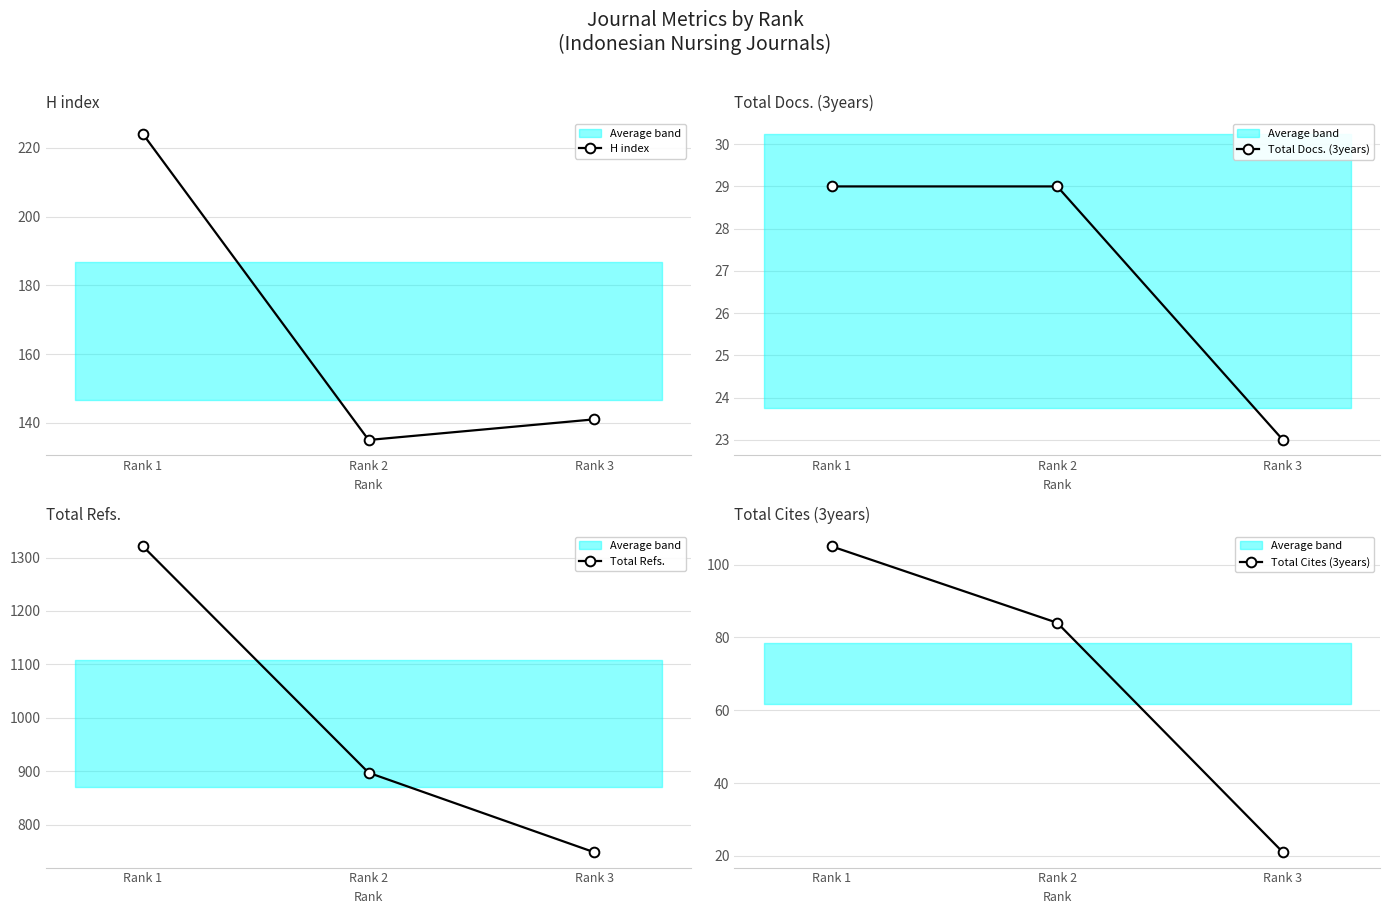

Reading left to right, transcribe all the data shown in this chart.

H index: 224	135	141
Total Docs. (3years): 29	29	23
Total Refs.: 1321	897	748
Total Cites (3years): 105	84	21